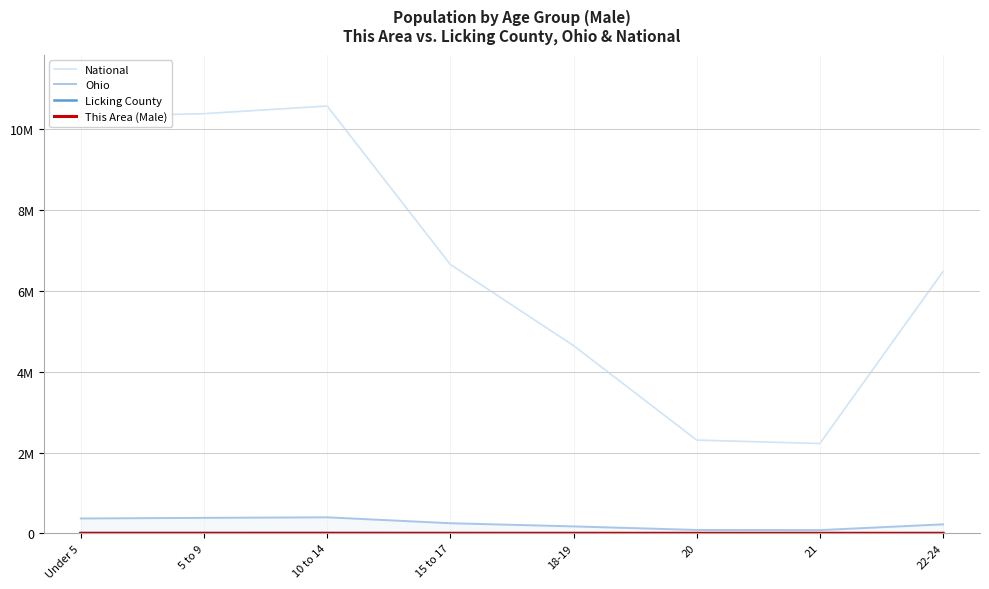

Rank the categories by Ohio value from highest to lowest.

10 to 14, 5 to 9, Under 5, 15 to 17, 22-24, 18-19, 20, 21